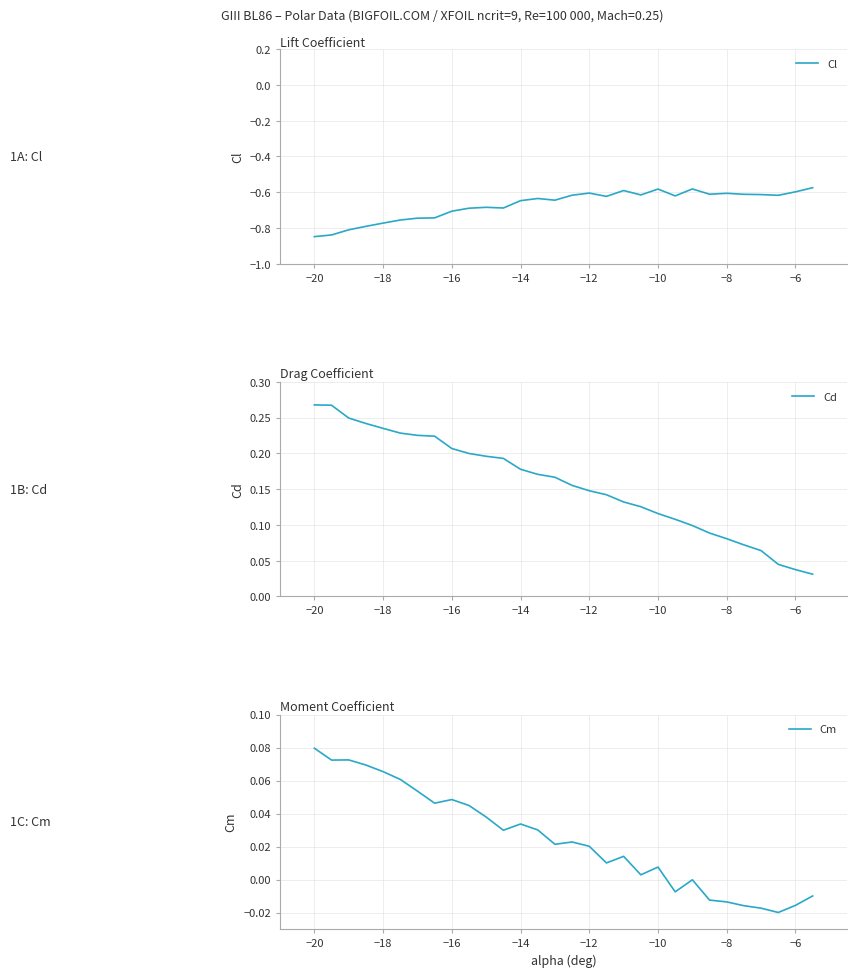

At which label does Cm reach its peak?

−20